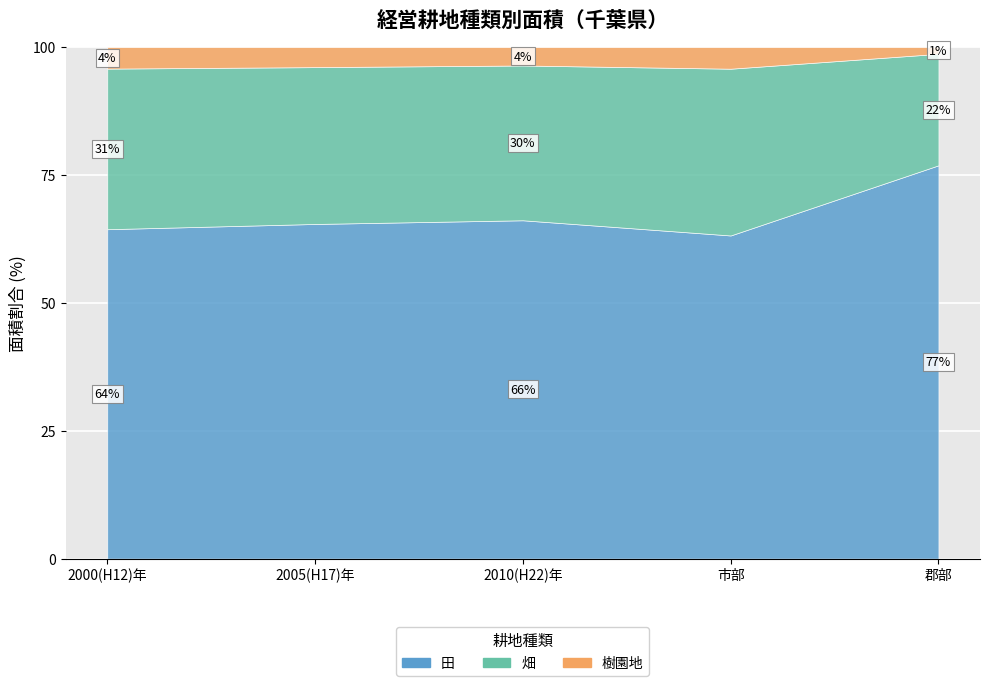

Reading left to right, what are all the values shown in this chart?

田: 2000(H12)年=6243188	2005(H17)年=5876386	2010(H22)年=5735001	市部=4291039	郡部=1443962
畑: 2000(H12)年=3043647	2005(H17)年=2753878	2010(H22)年=2623709	市部=2214383	郡部=409326
樹園地: 2000(H12)年=407329	2005(H17)年=351213	2010(H22)年=311105	市部=286497	郡部=24608